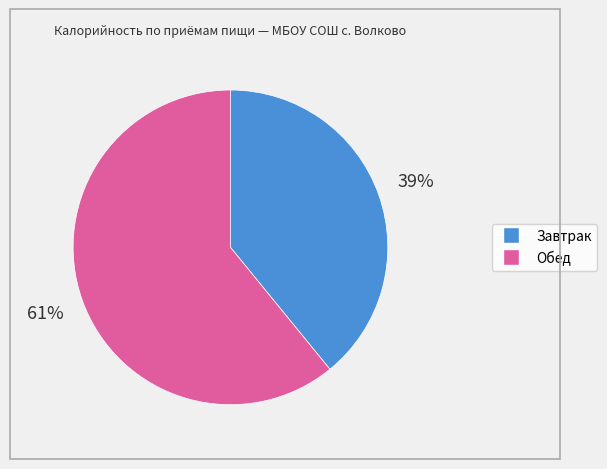

Approximately how many times larger is the value at Обед compared to Завтрак?

1.6